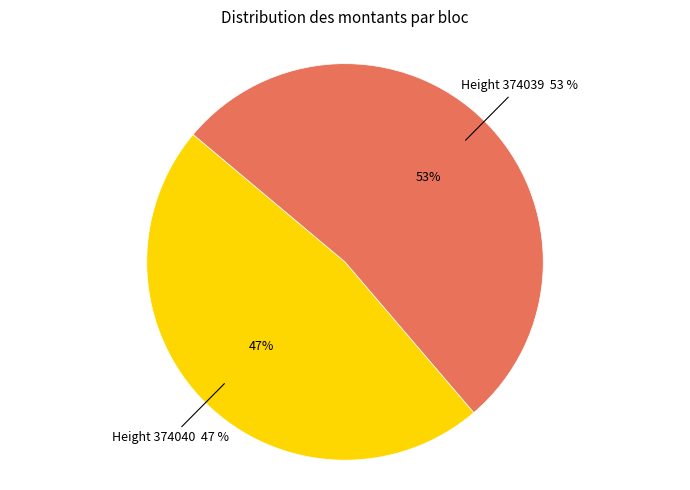

Which category has the smallest portion of the pie?

374040